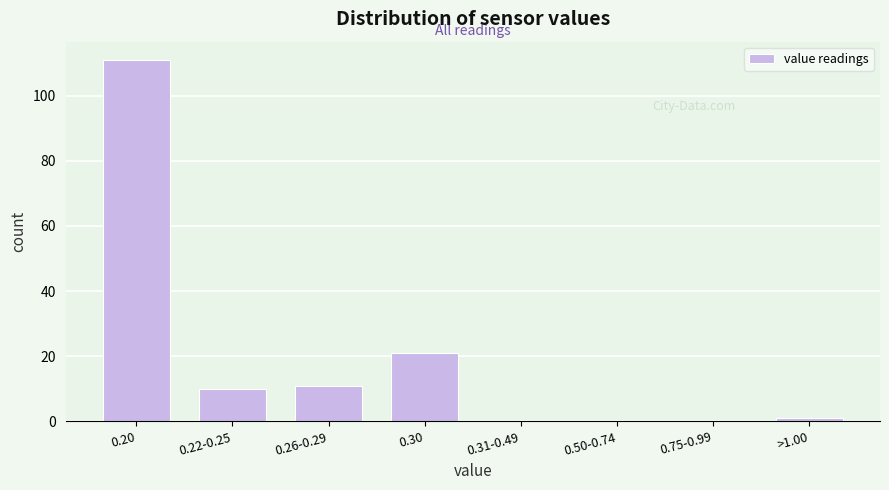

Reading right to left, what are all the values shown in this chart?

>1.00=1	0.75-0.99=0	0.50-0.74=0	0.31-0.49=0	0.30=21	0.26-0.29=11	0.22-0.25=10	0.20=111